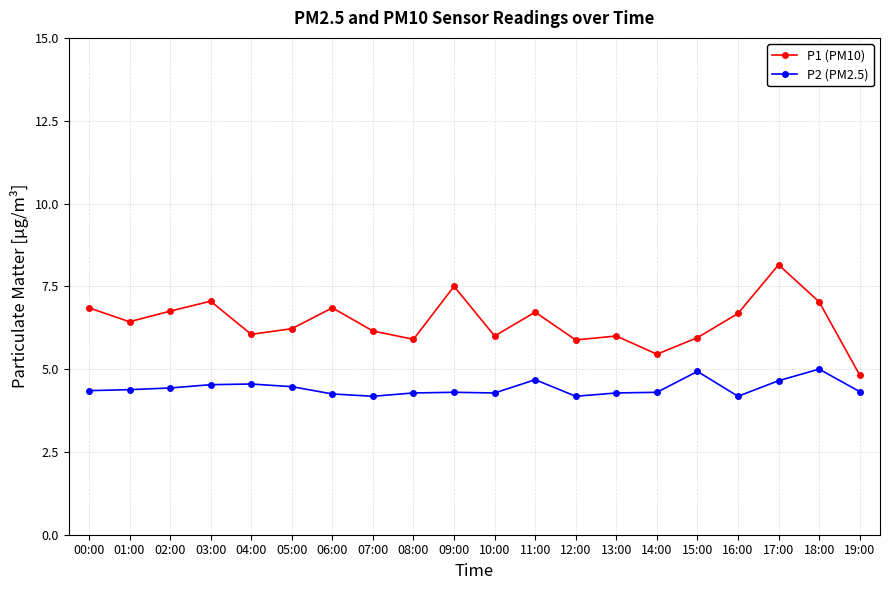

Which series has the largest total across all categories?

P1 (PM10)